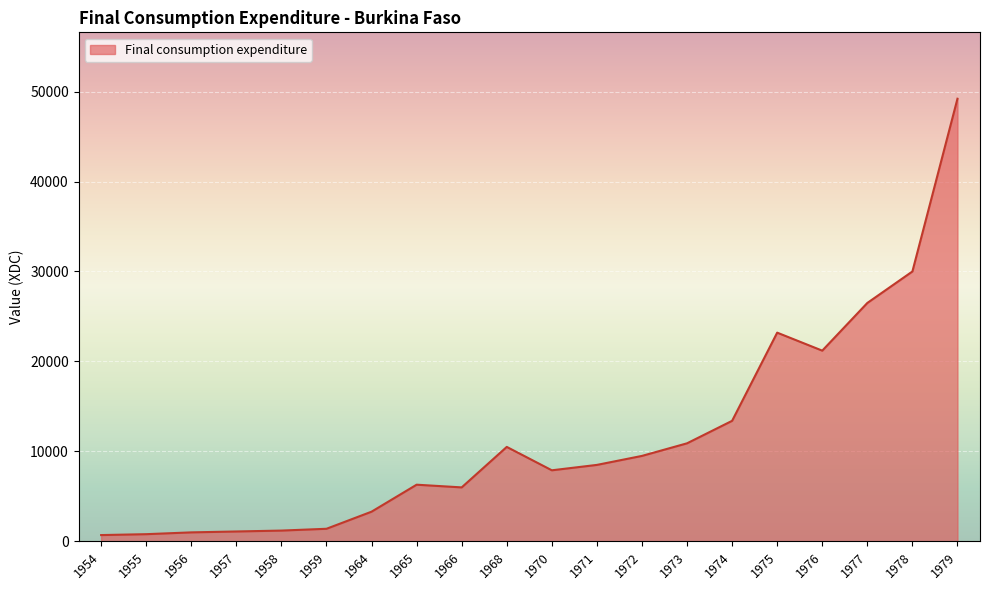

The chart shows a value of 700 at 1954. True or false?

True